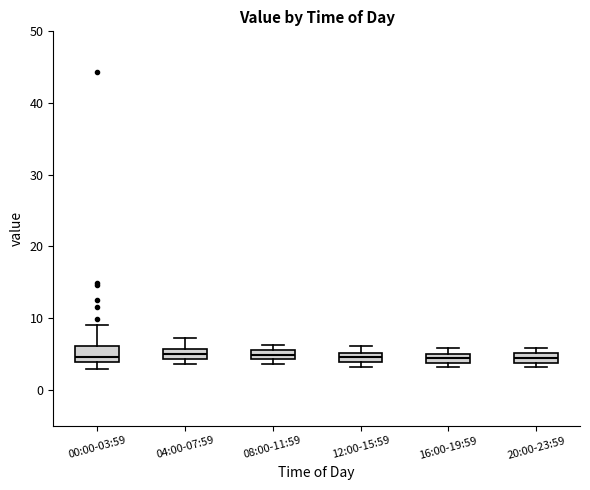

Where does the upper whisker of the box for 04:00-07:59 end on the y-axis? The values are not printed on the chart, so give them approximately, as read against the axis.

7